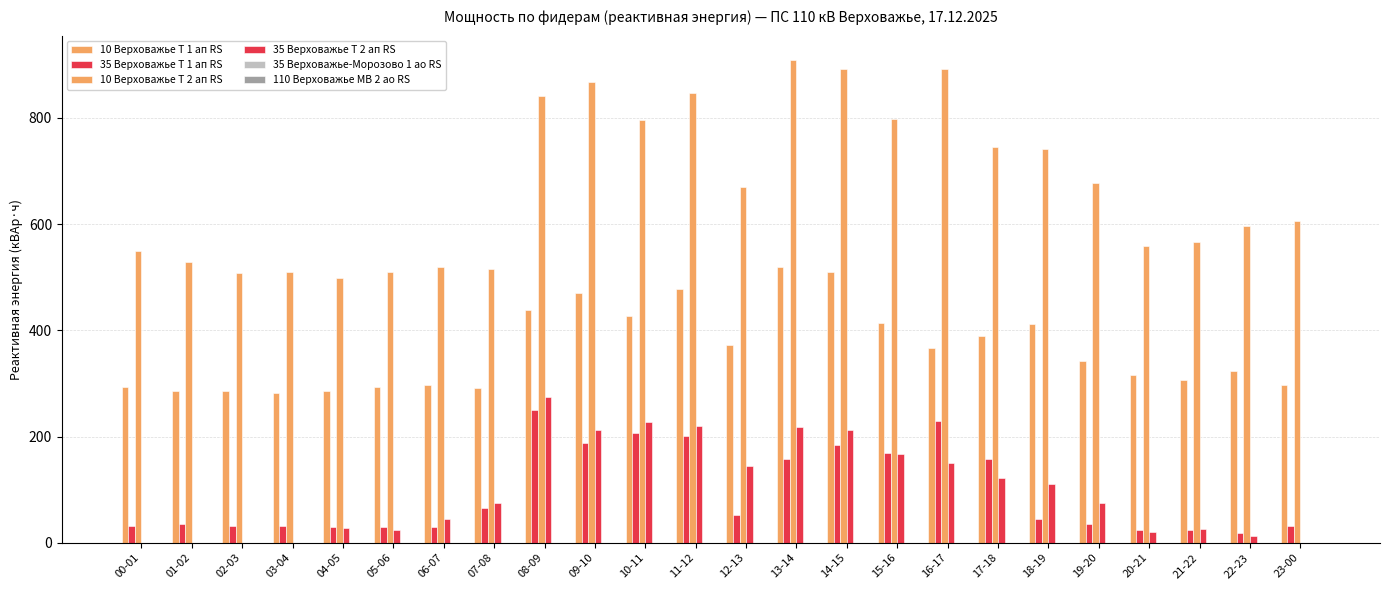

Count the number of categories in the chart.

24